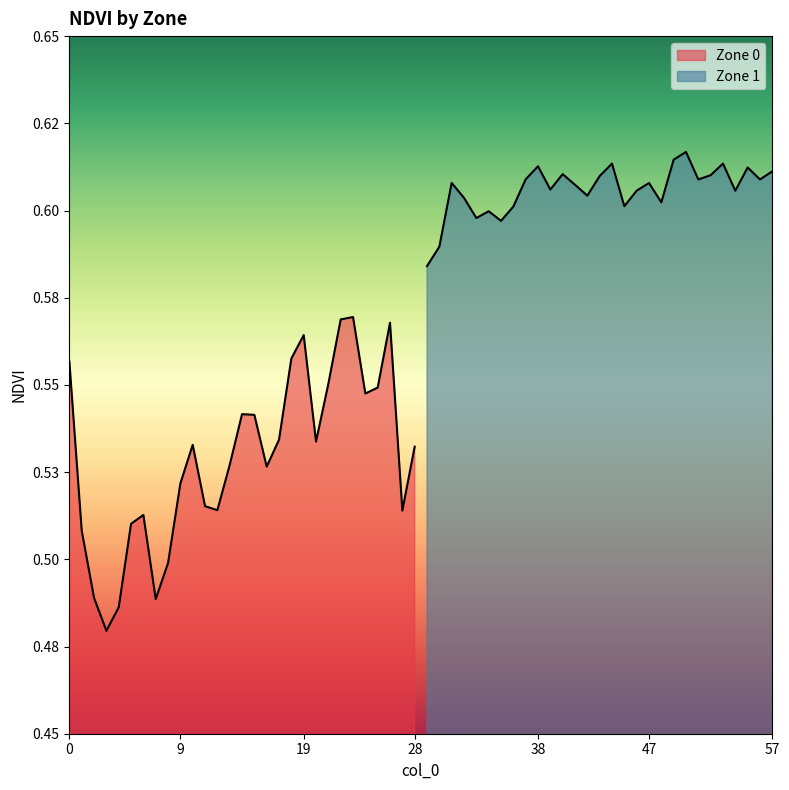

What is the value of the Zone 1 point at the 2nd from the left?

0.6